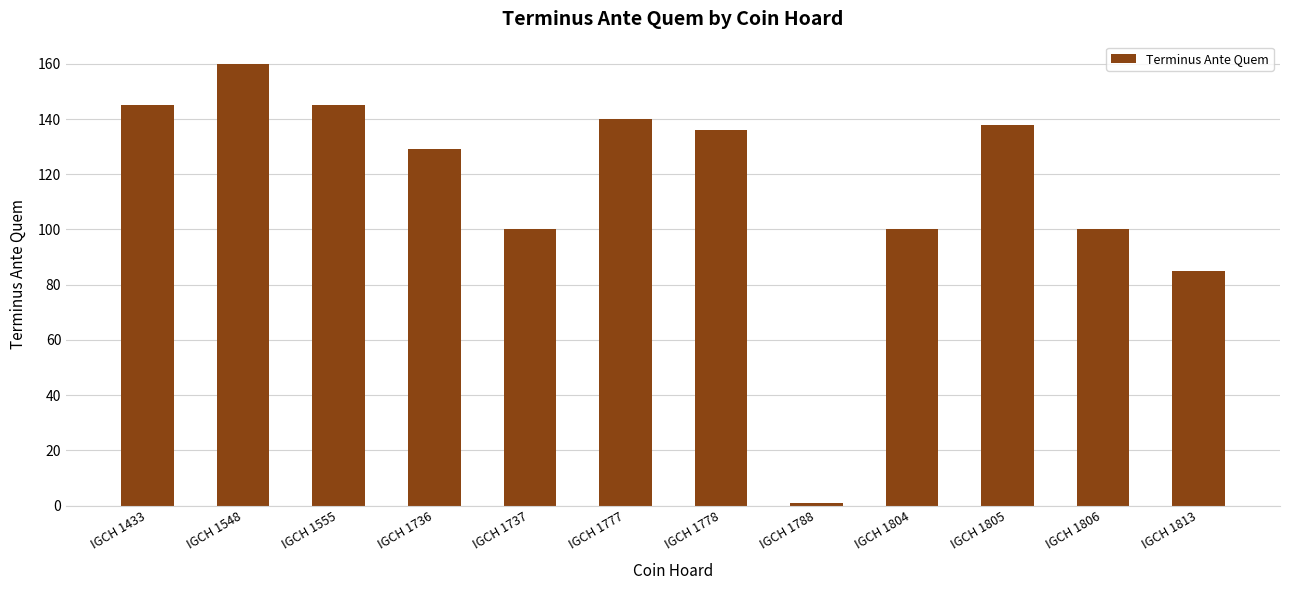

The chart shows a value of 246 at IGCH 1777. True or false?

False